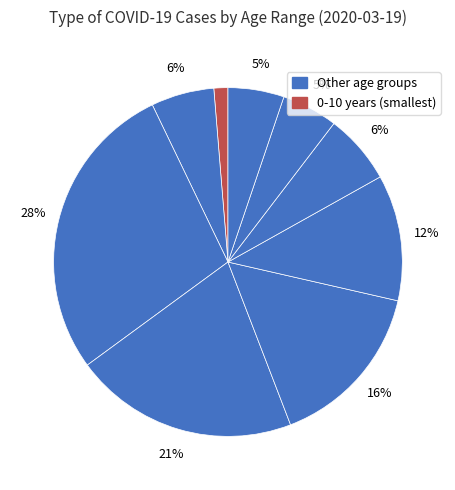

What is the largest slice in the pie chart?

21-30 years